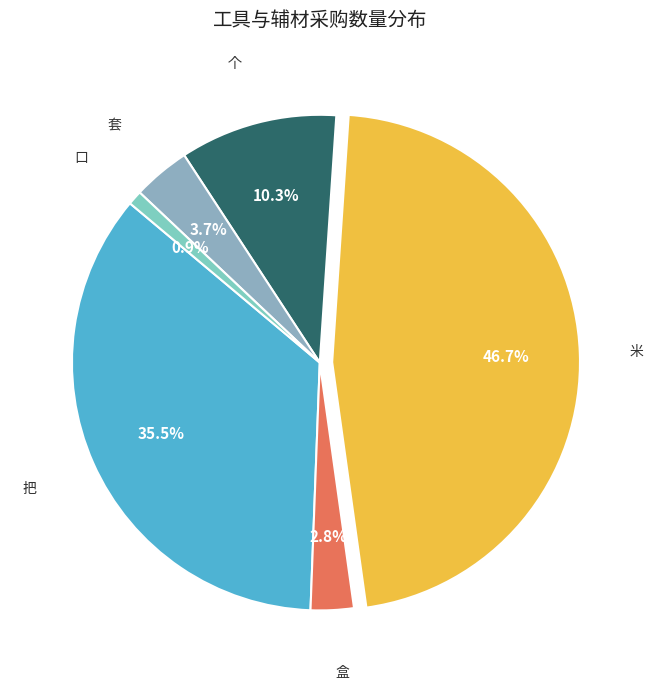

Rank the categories by value from highest to lowest.

米, 把, 个, 套, 盒, 口